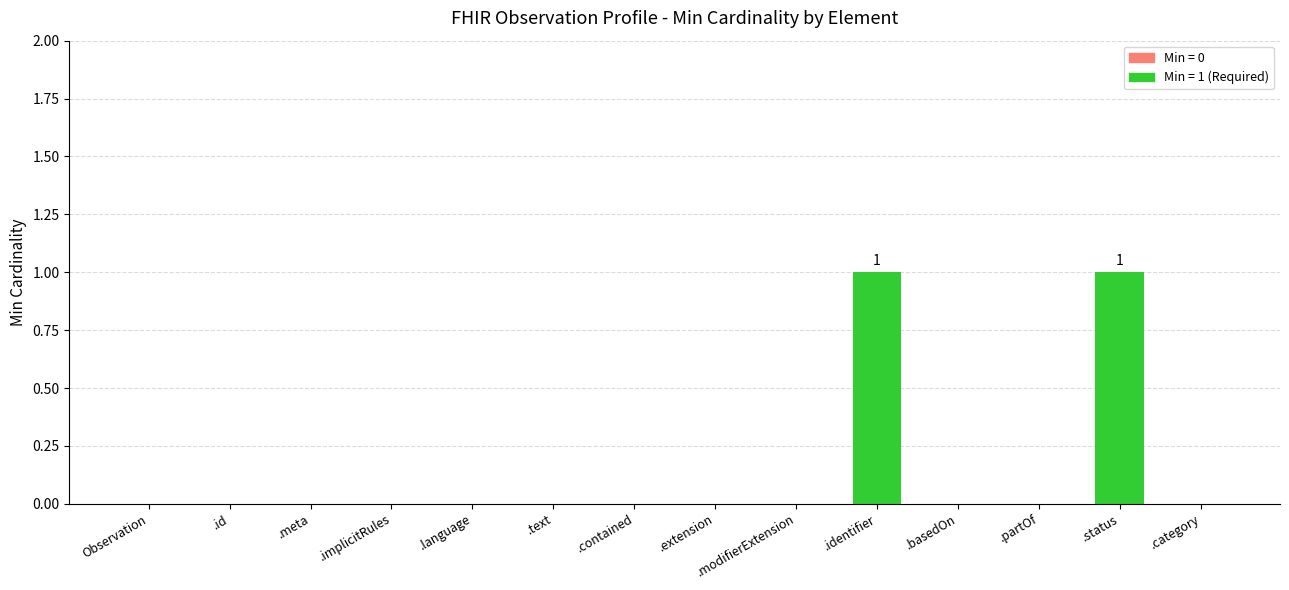

The value at Observation is 0. True or false?

True